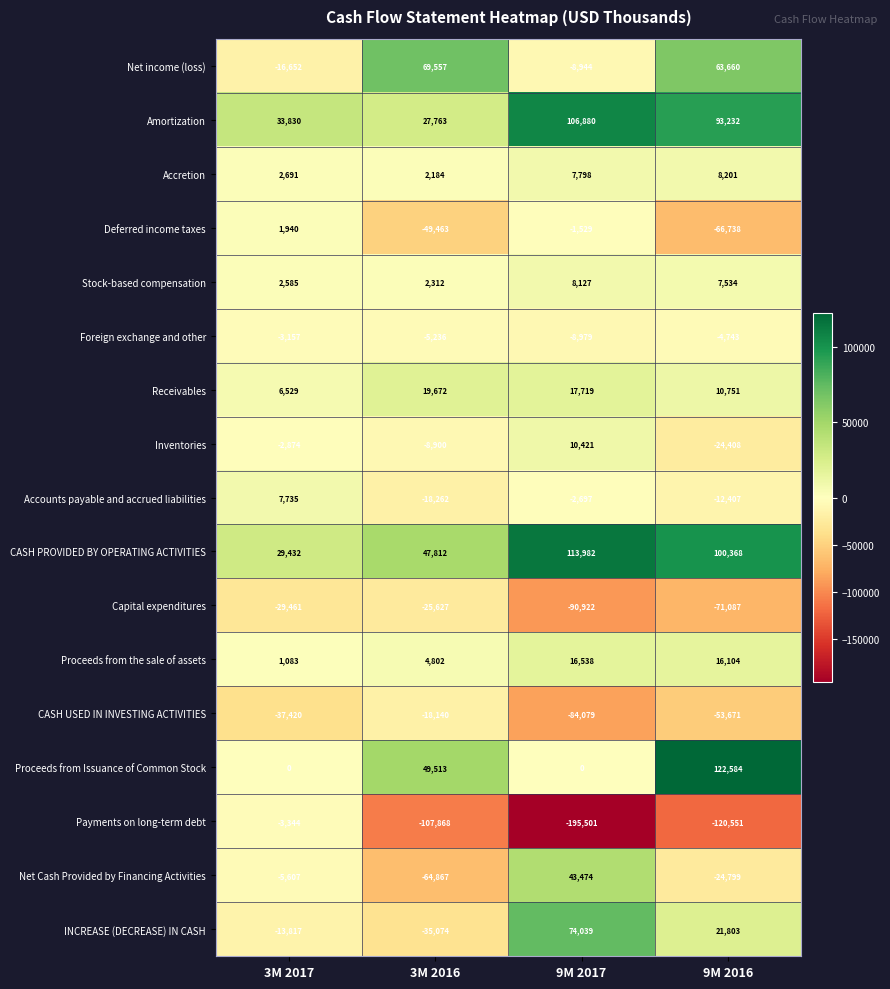

What is the difference between the highest and lowest values at 3M 2017?

71250